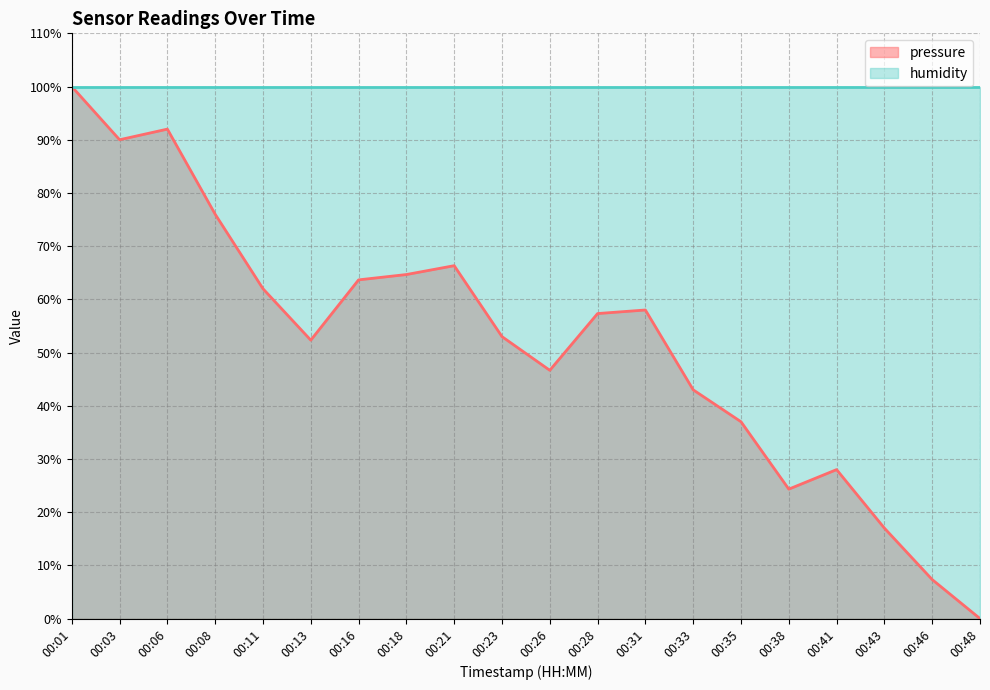

The value at 00:26 is 46.7. True or false?

True